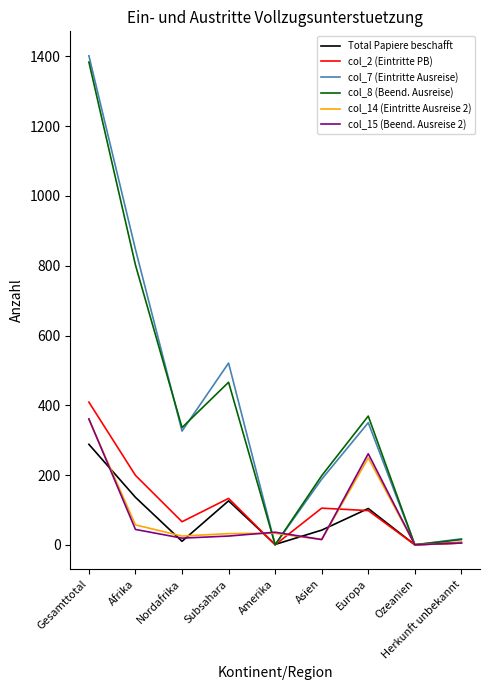

What is the maximum value shown in the chart?

1402